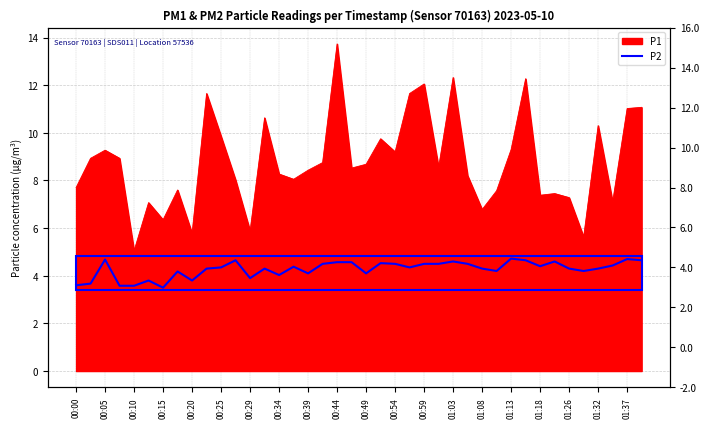

What position from the left is 00:20?

9